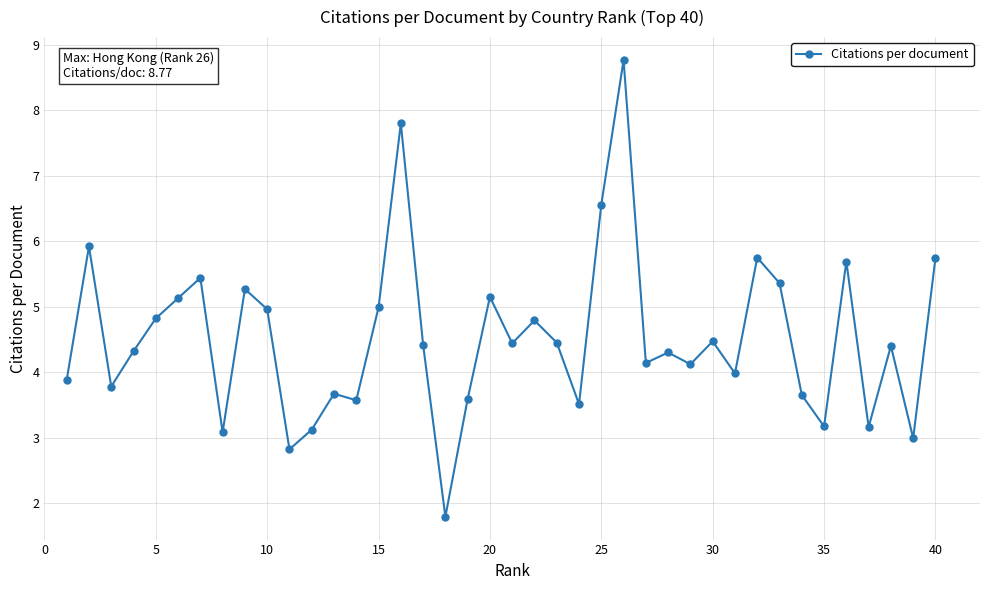

What is the minimum value shown in the chart?

1.8